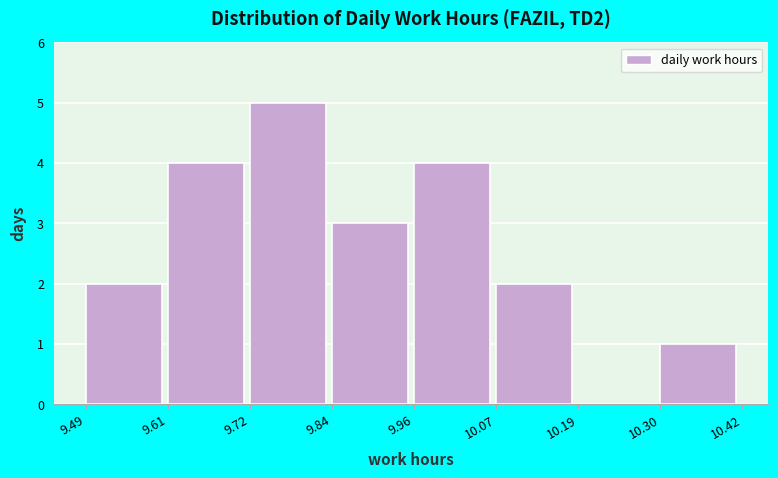

How tall is the bar that spans 10.07 to 10.19 on the x-axis? The values are not printed on the chart, so give them approximately, as read against the axis.

2